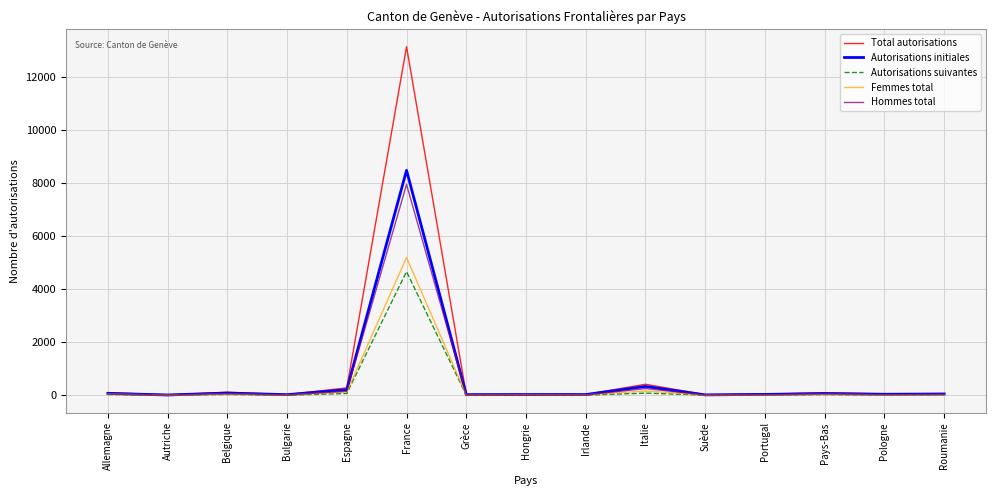

What is the difference between the second highest and second lowest values in the Autorisations initiales series?

318